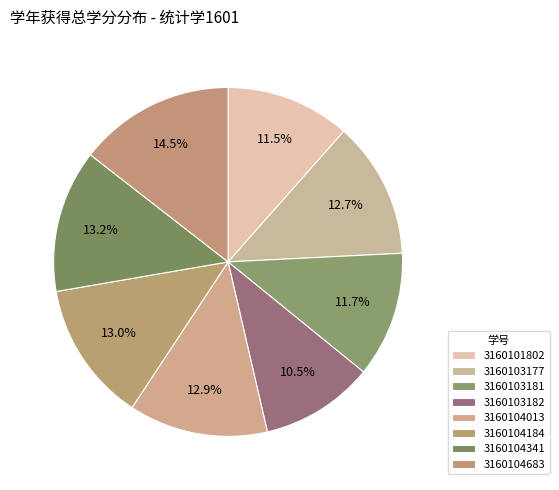

How many segments does this pie chart have?

8